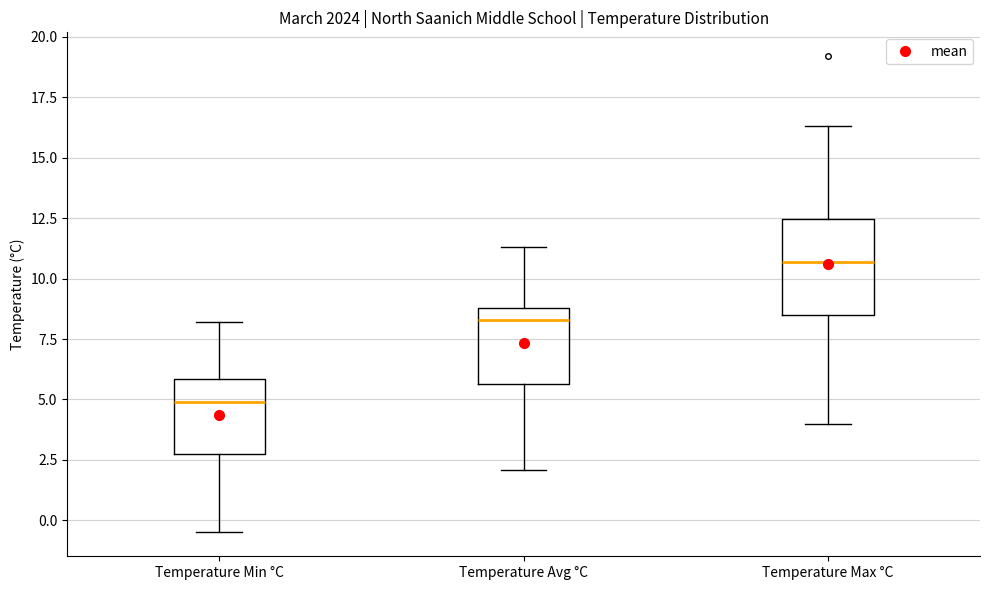

Reading left to right, transcribe this box plot: for each box, give where its median line is, the range the box spans, and where its two whiskers end, as read against the y-axis. The values are not printed on the chart, so give them approximately, as read against the axis.

Temperature Min °C: median 5.0, box 3.0 to 6.0, whiskers -0.5 to 8.0
Temperature Avg °C: median 8.5, box 5.5 to 9.0, whiskers 2.0 to 11.5
Temperature Max °C: median 10.5, box 8.5 to 12.5, whiskers 4.0 to 16.5